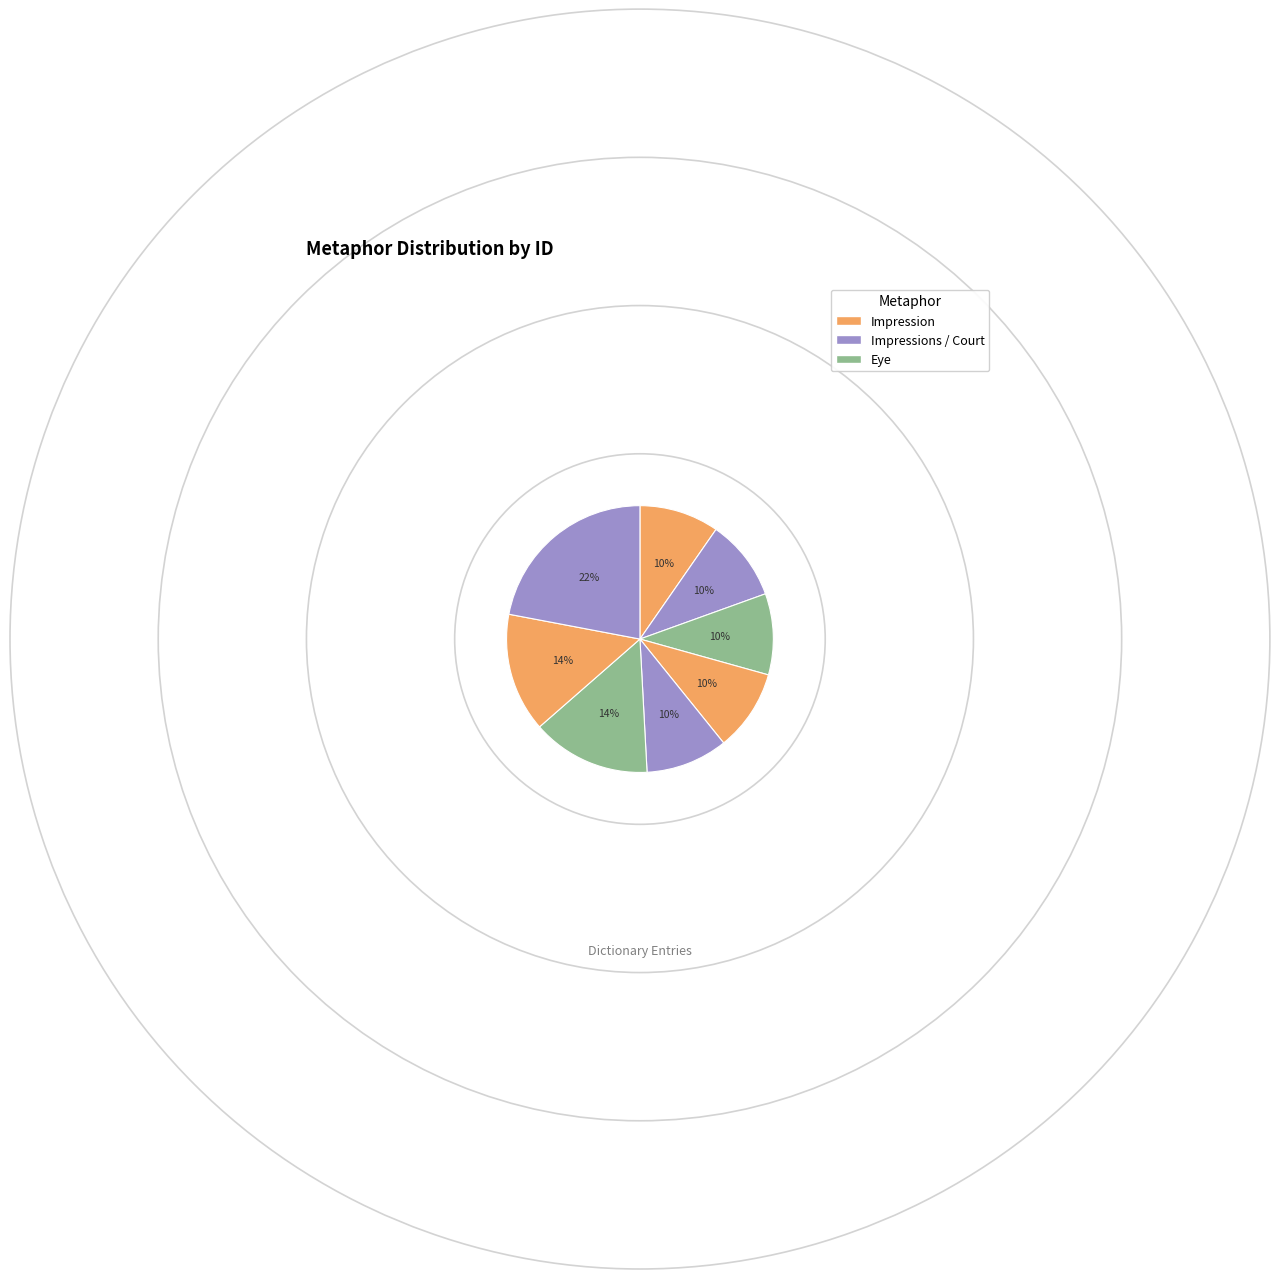

Count the number of slices in the pie.

8